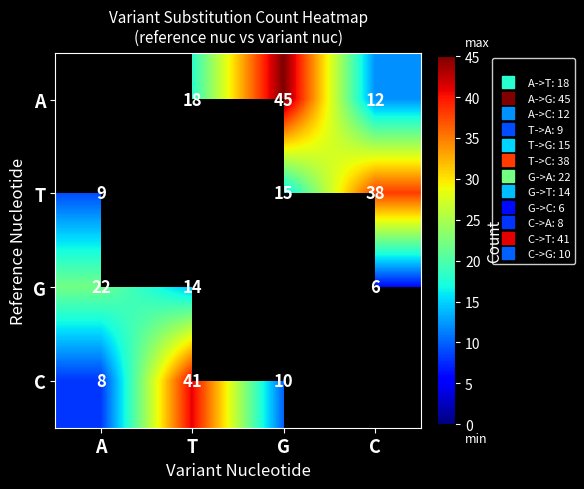

Between C and A, which is larger?

A